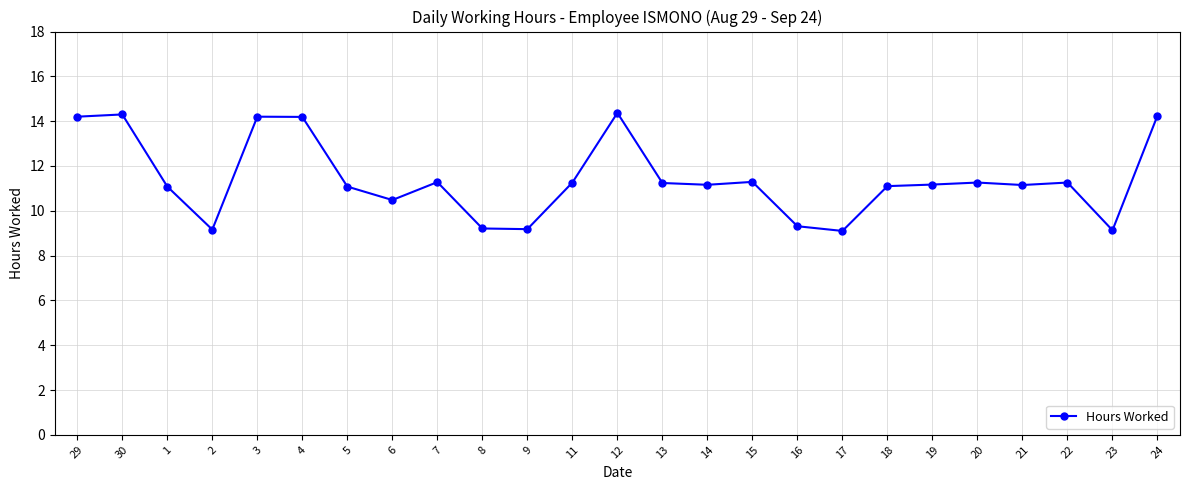

Is it true that the value at 15 is 6.6?

False